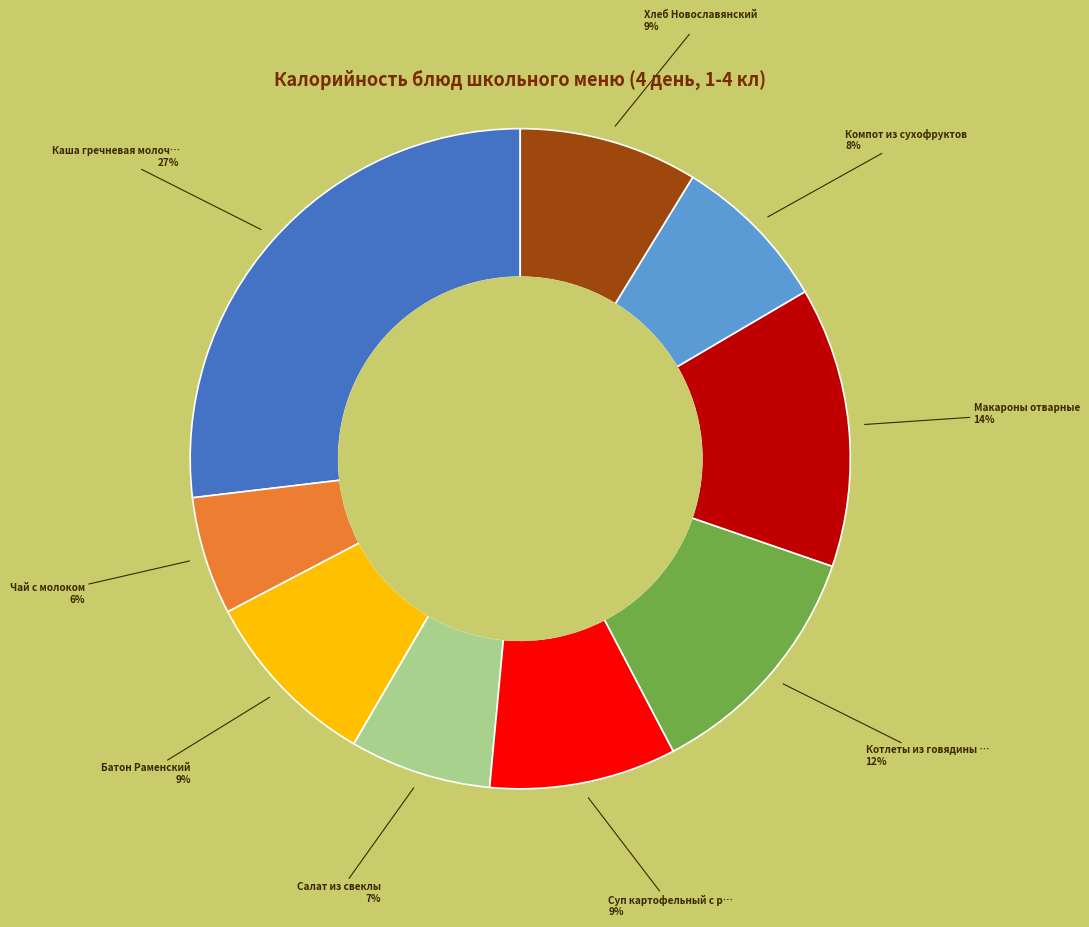

Is there a majority slice in this chart?

No